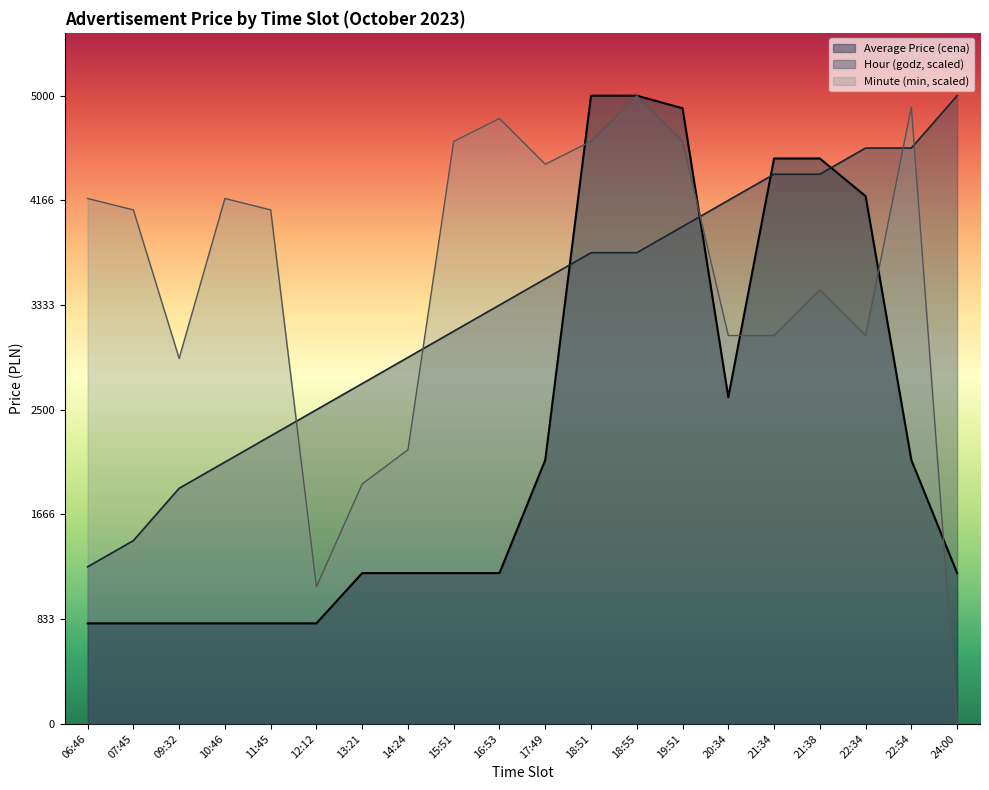

Count the number of data series in this chart.

3